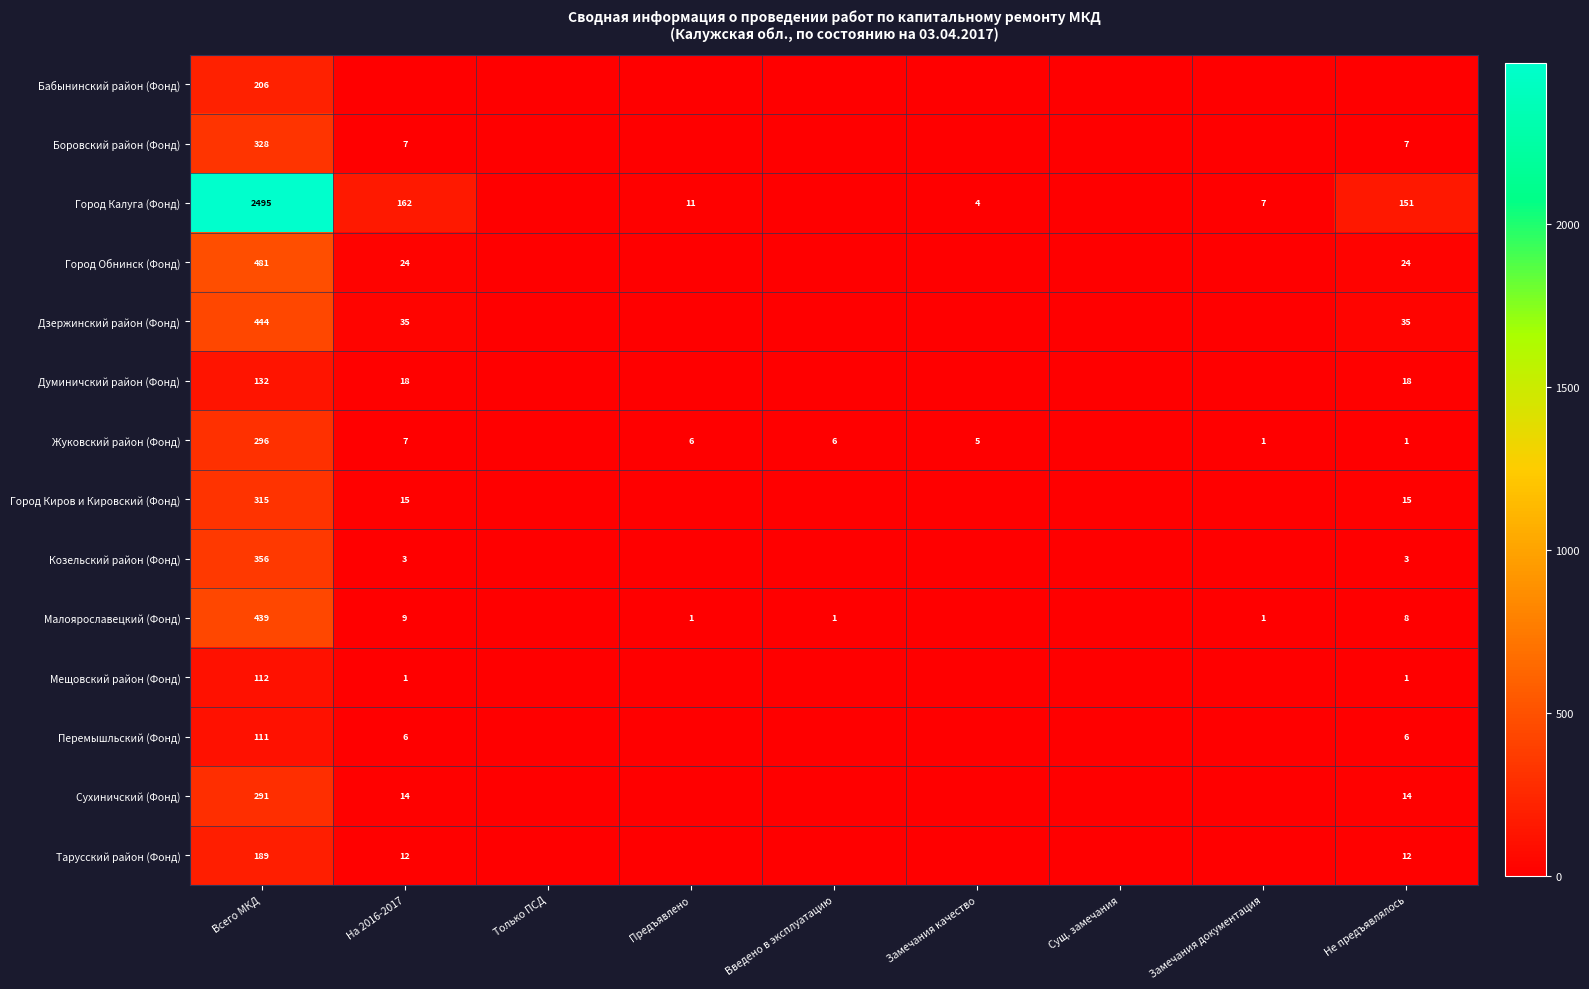

Is the value of Город Обнинск (Фонд) at Не предъявлялось greater than the value of Город Калуга (Фонд) at Не предъявлялось?

No